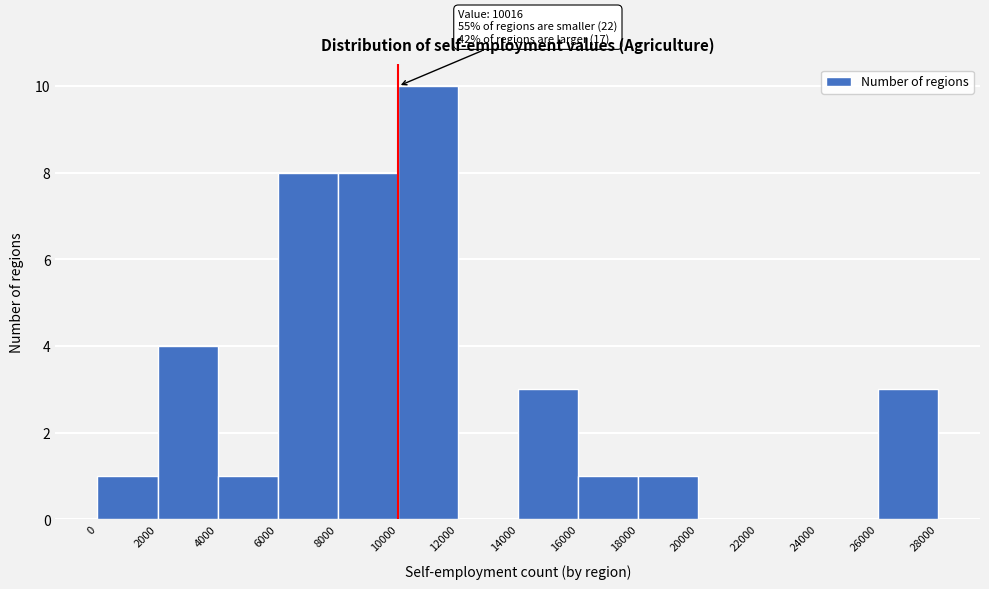

Which range on the x-axis has the tallest bar?

10000 to 12000